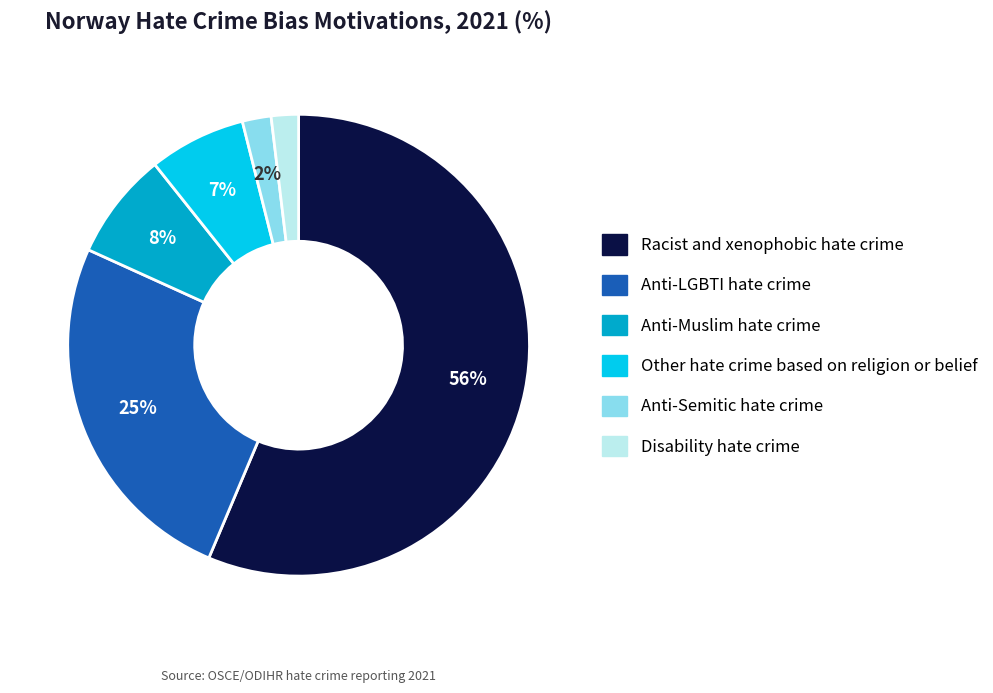

Is it true that Racist and xenophobic hate crime is 48% of the pie?

False